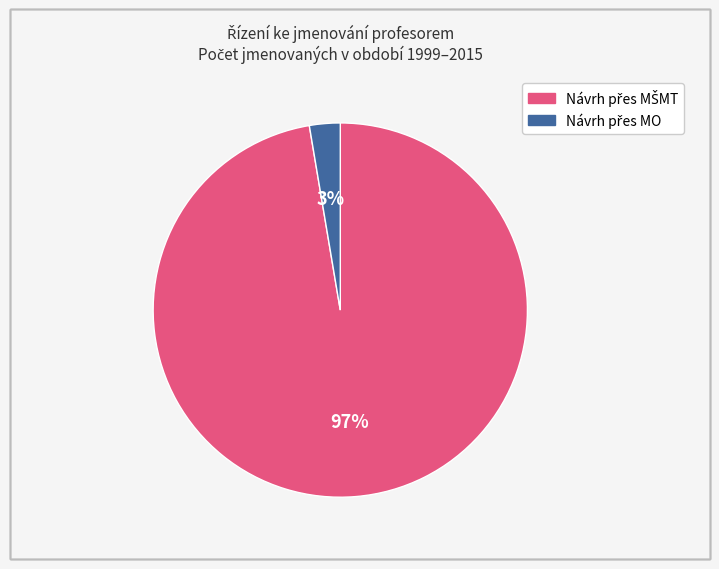

To the nearest percent, what is the average slice percentage?

50%